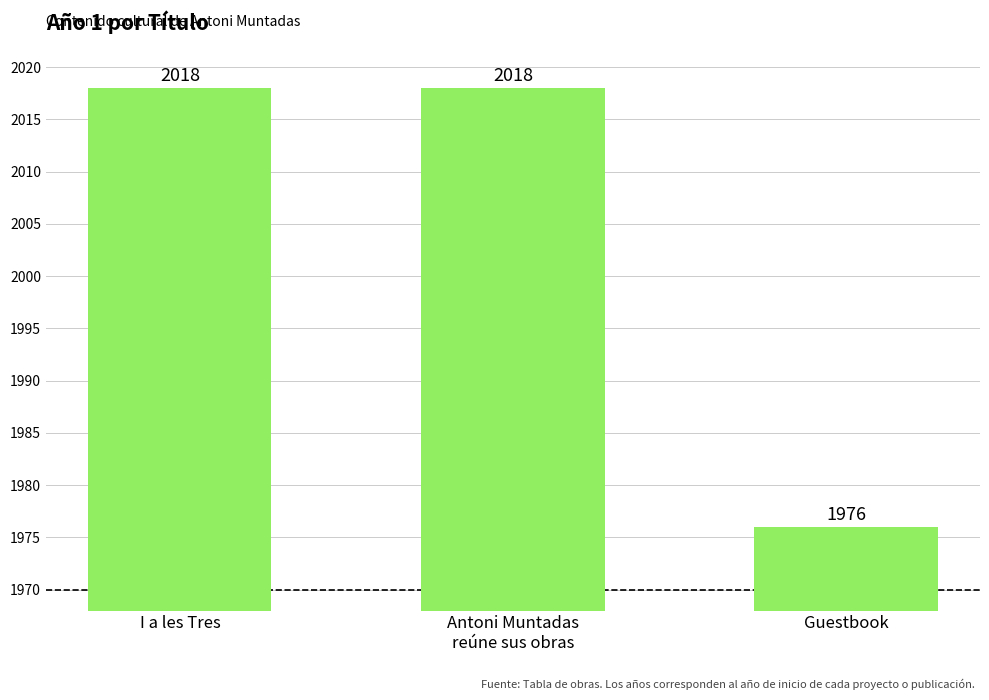

The chart shows a value of 952 at Guestbook. True or false?

False